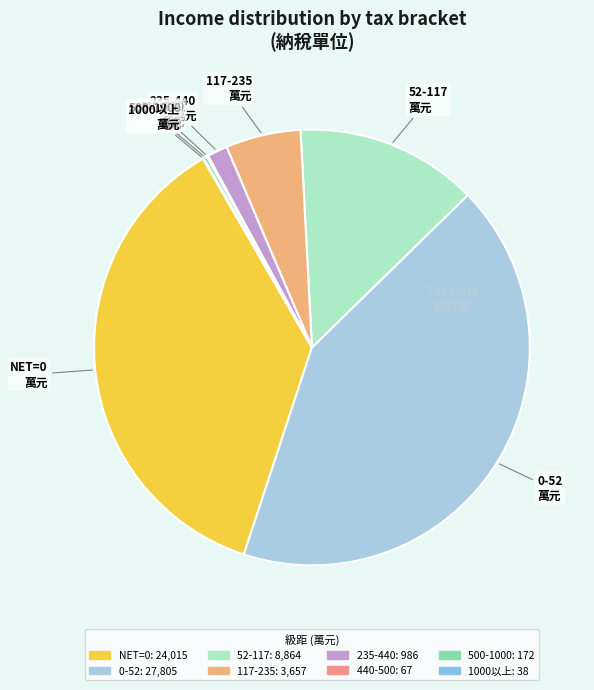

Which category has the biggest portion of the pie?

0-52